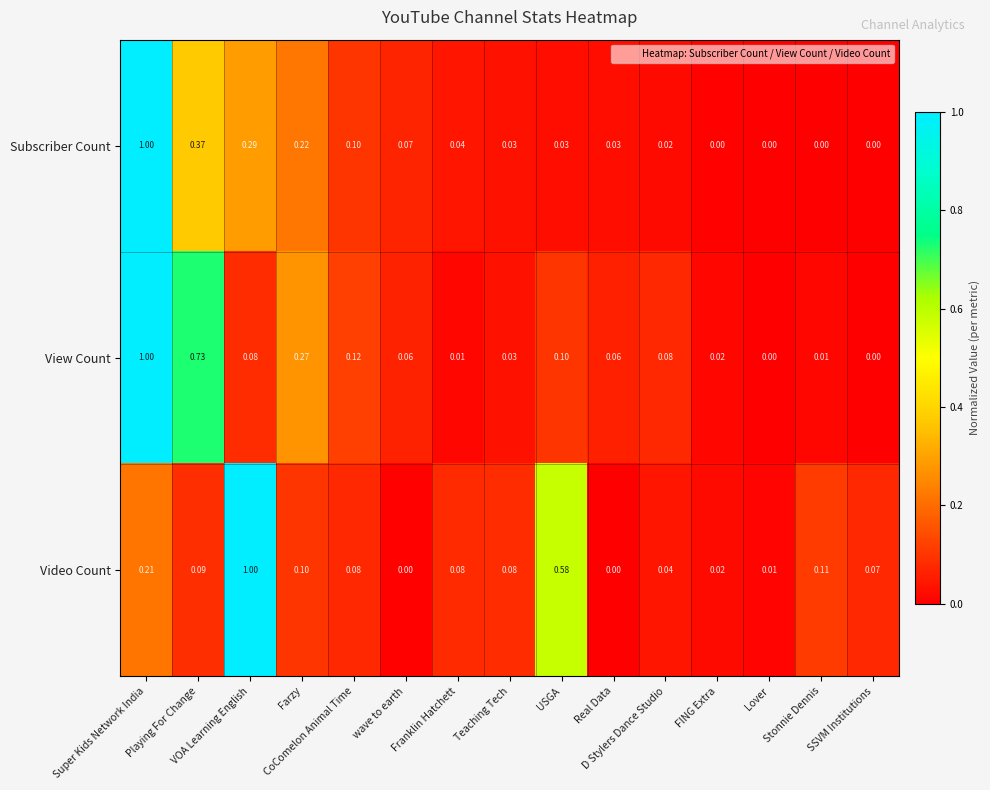

Which series has the largest total across all categories?

View Count